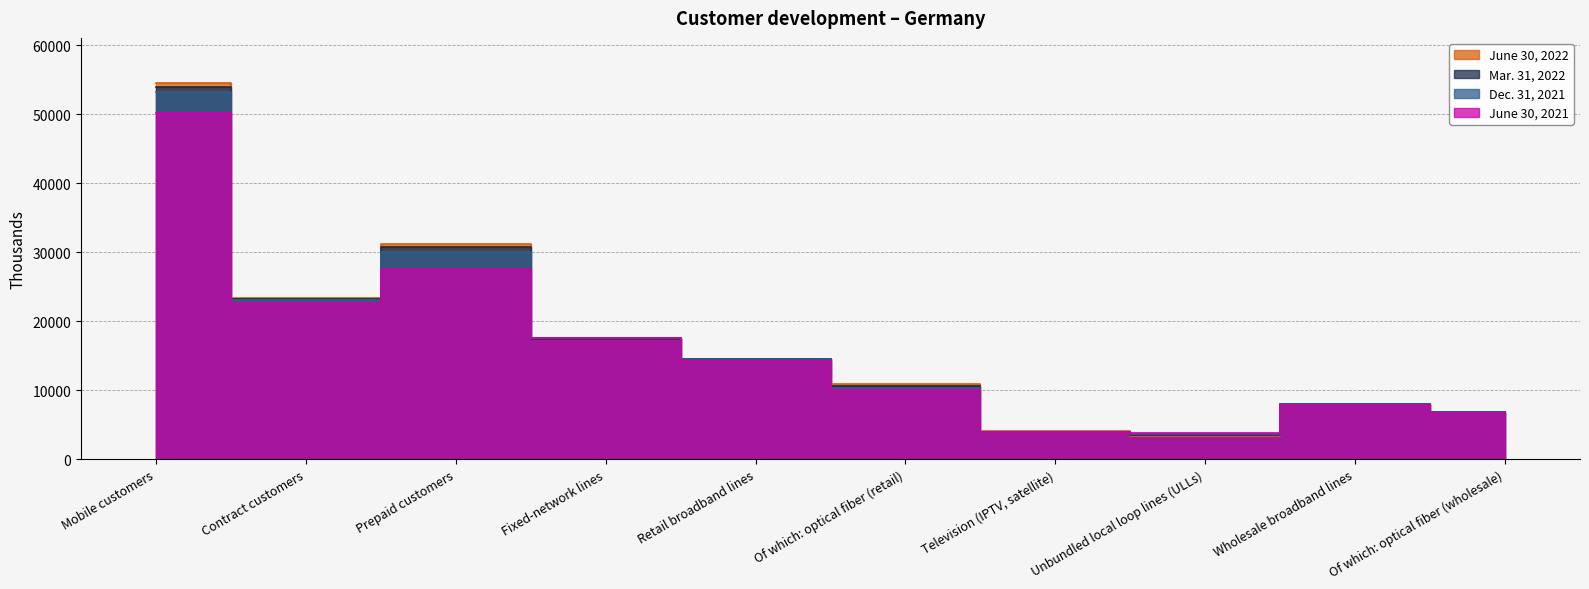

Does the chart have visible grid lines?

Yes